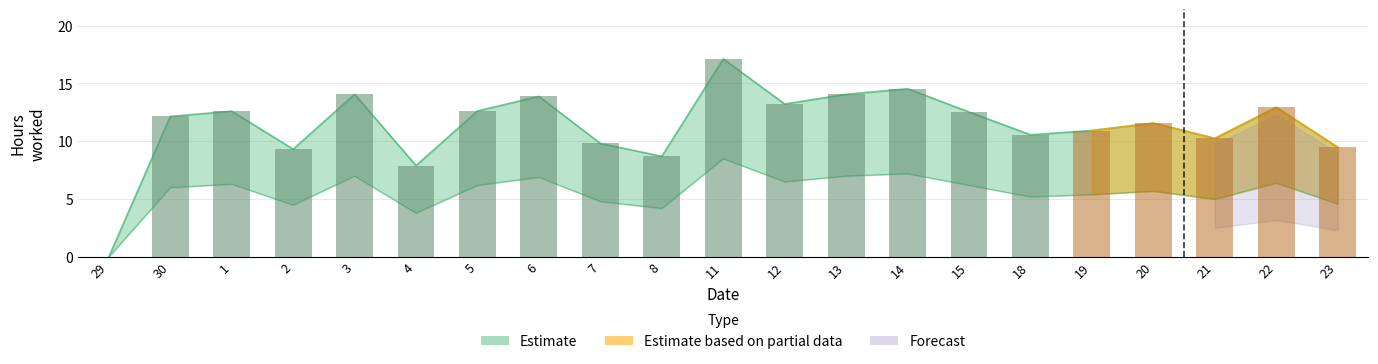

How many positive values does the Low Estimate series have?

20